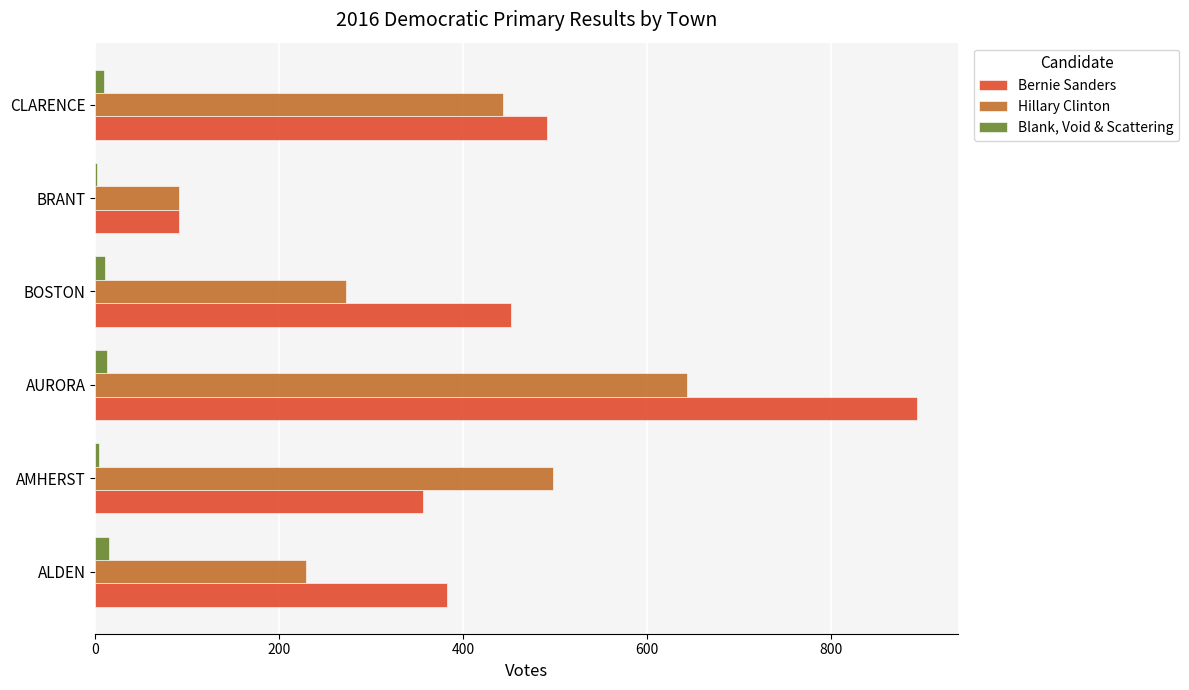

At which category does the chart reach its peak across all series?

AURORA